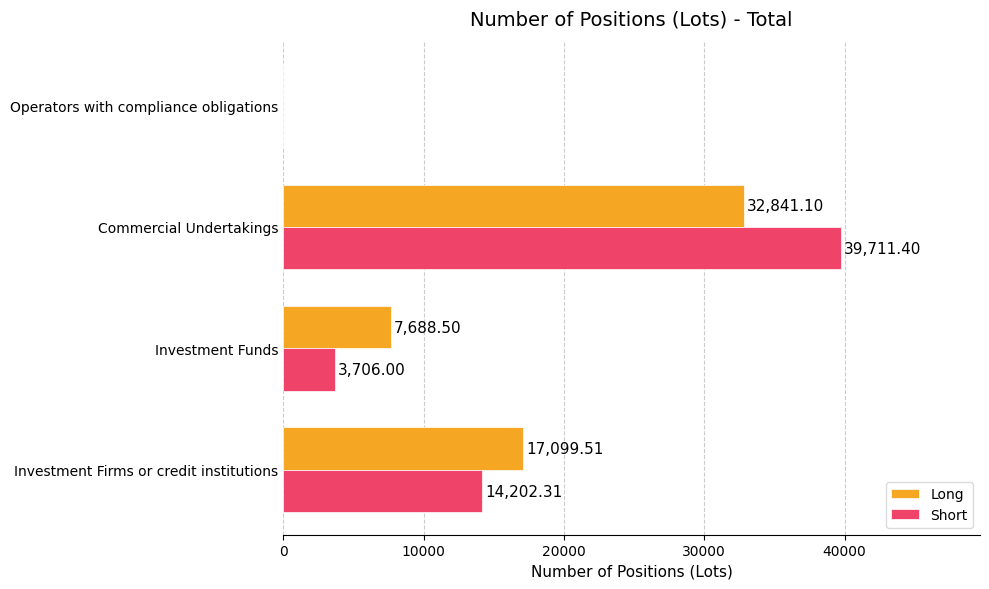

What is the total value across all series at Investment Firms or credit institutions?

31301.8